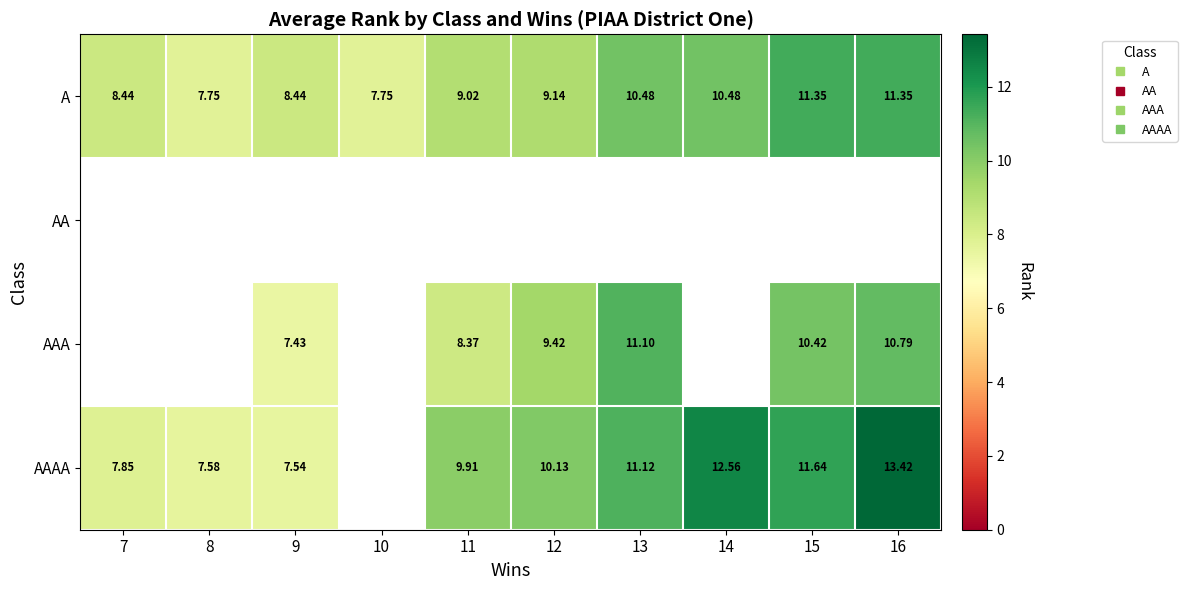

Between 10 and 14, which is larger?

14